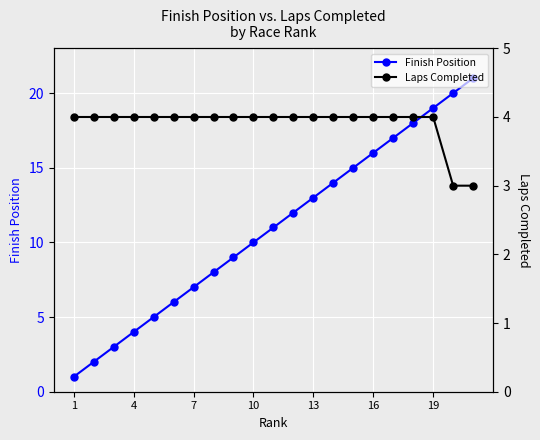

At how many categories does at least one series exceed 13?

8